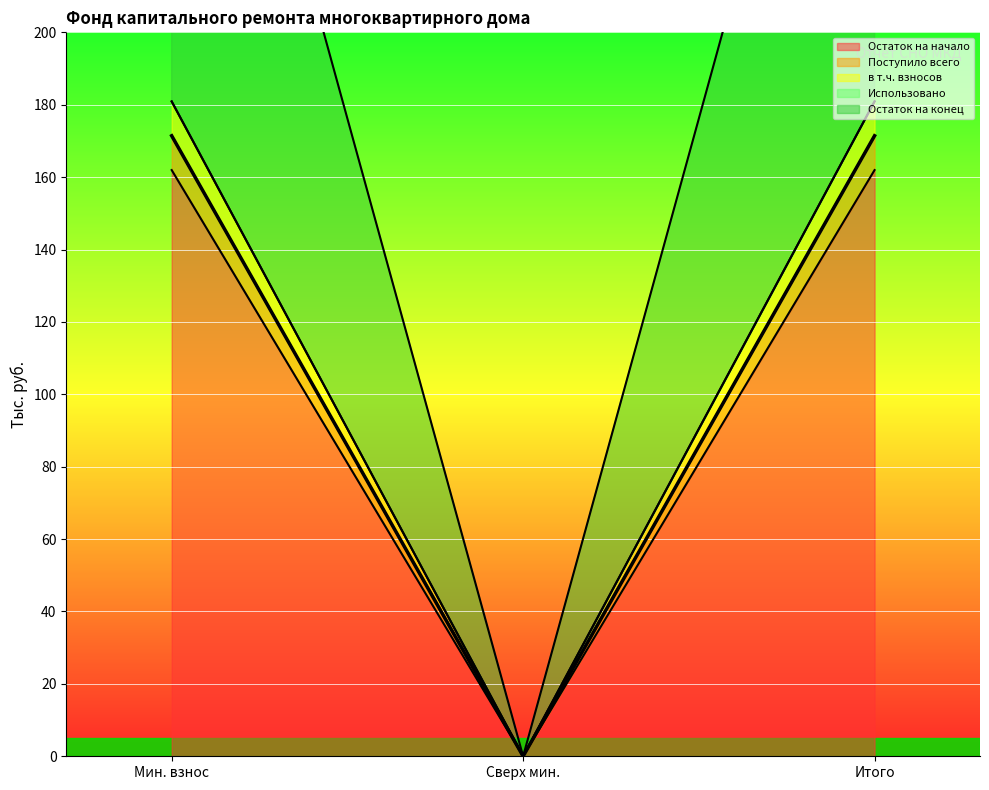

Where does the в т.ч. взносов series first go above 171?

Мин. взнос